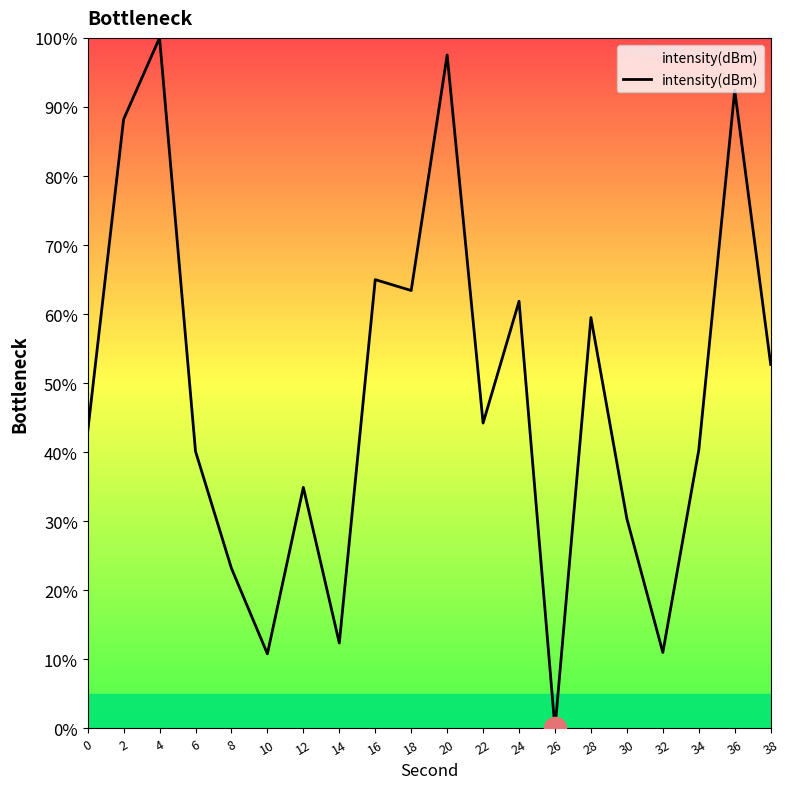

What is the ratio of the value at 18 to the value at 28?

1.1